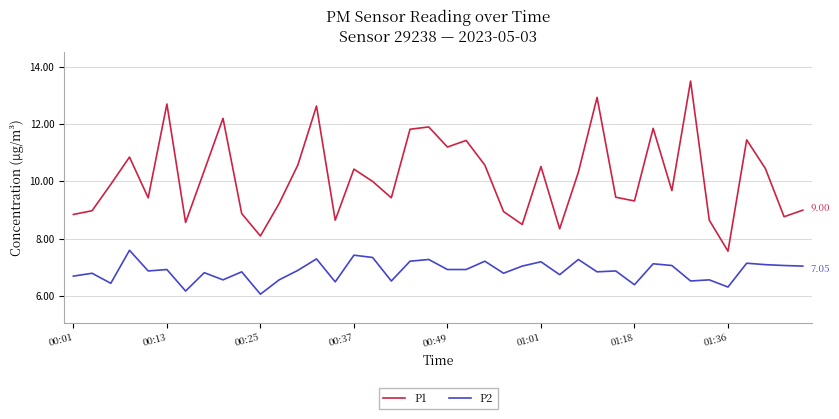

List the series in order of their overall mean, lowest first.

P2, P1